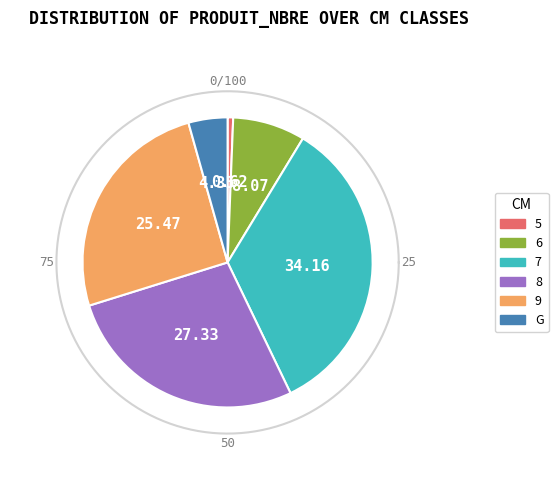

True or false: 5 accounts for 12% of the total.

False